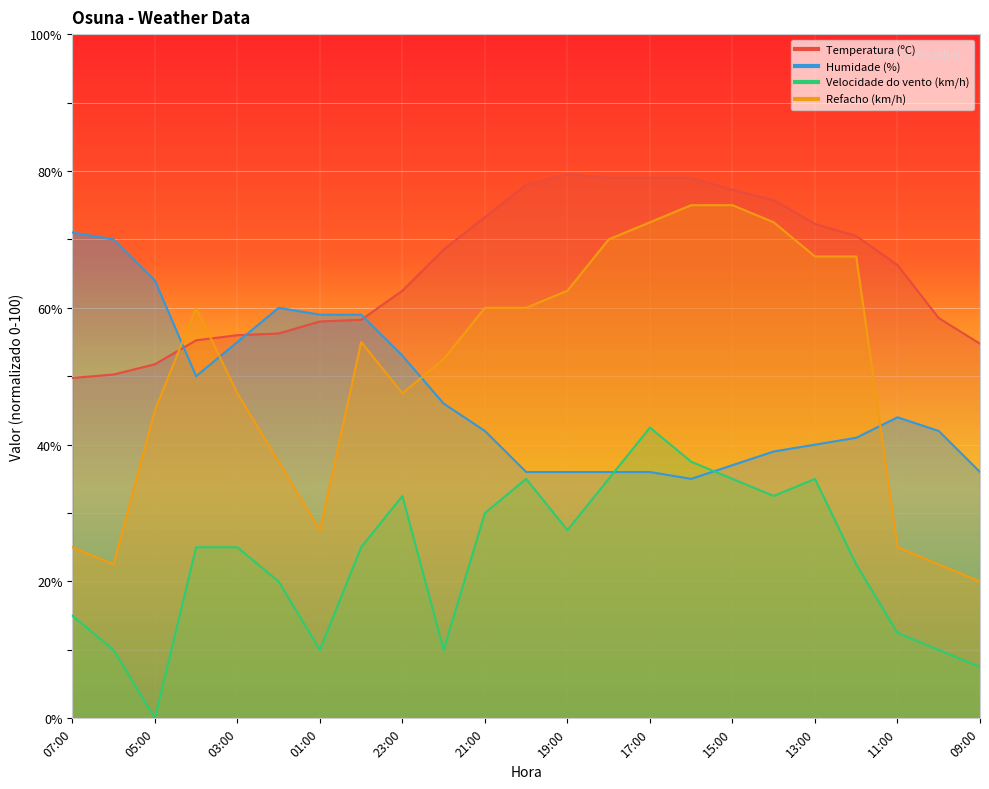

How many intersections are there between Velocidade do vento (km/h) and Humidade (%)?

2